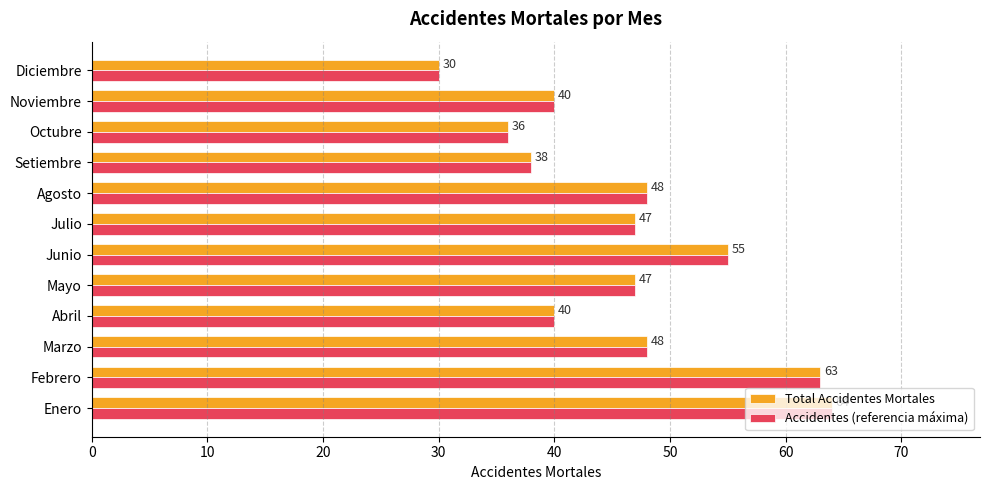

How many distinct data groups are displayed?

2